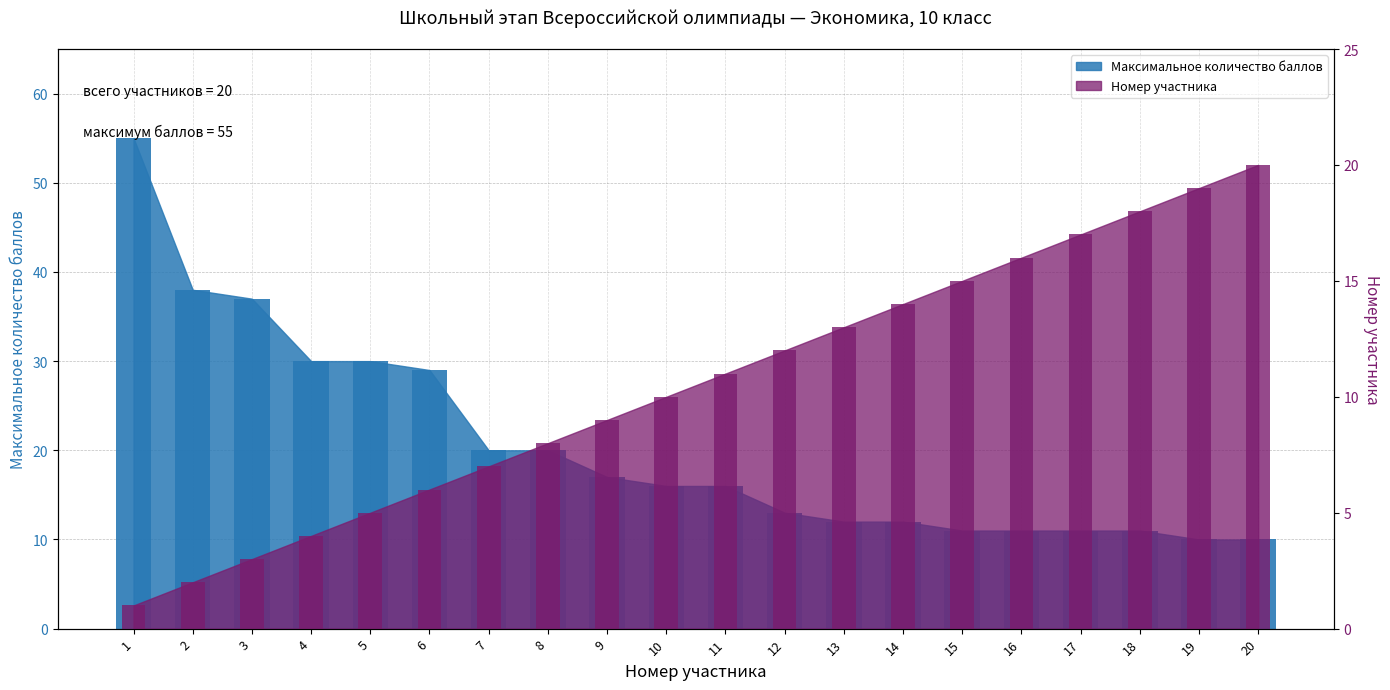

Which series has the largest total across all categories?

Максимальное количество баллов